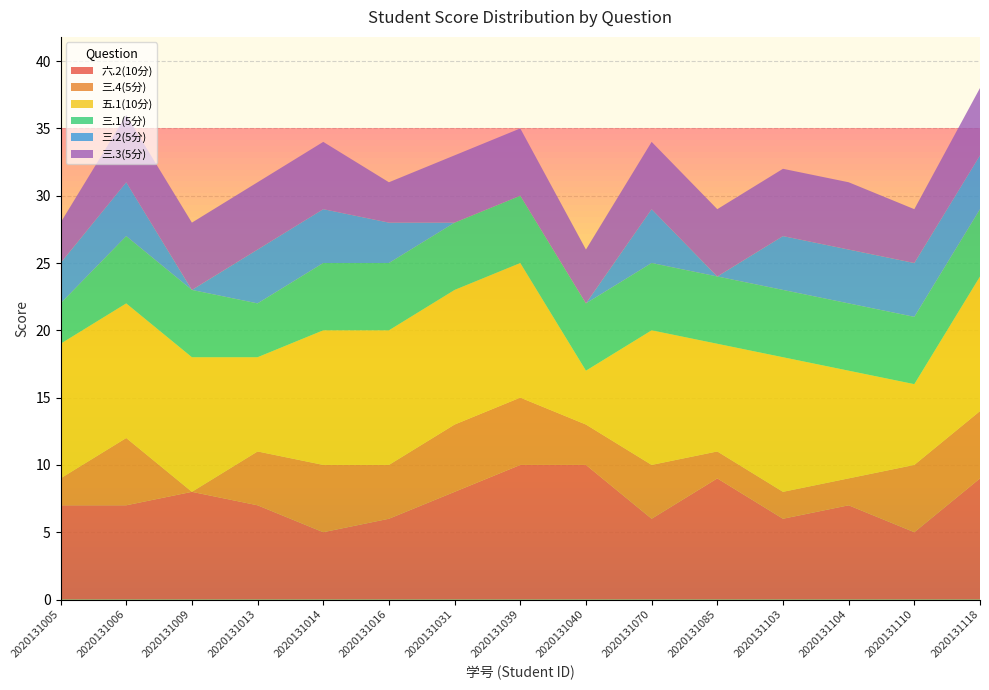

Reading left to right, extract all data points from this chart.

六.2(10分): 7	7	8	7	5	6	8	10	10	6	9	6	7	5	9
三.4(5分): 2	5	0	4	5	4	5	5	3	4	2	2	2	5	5
五.1(10分): 10	10	10	7	10	10	10	10	4	10	8	10	8	6	10
三.1(5分): 3	5	5	4	5	5	5	5	5	5	5	5	5	5	5
三.2(5分): 3	4	0	4	4	3	0	0	0	4	0	4	4	4	4
三.3(5分): 3	5	5	5	5	3	5	5	4	5	5	5	5	4	5